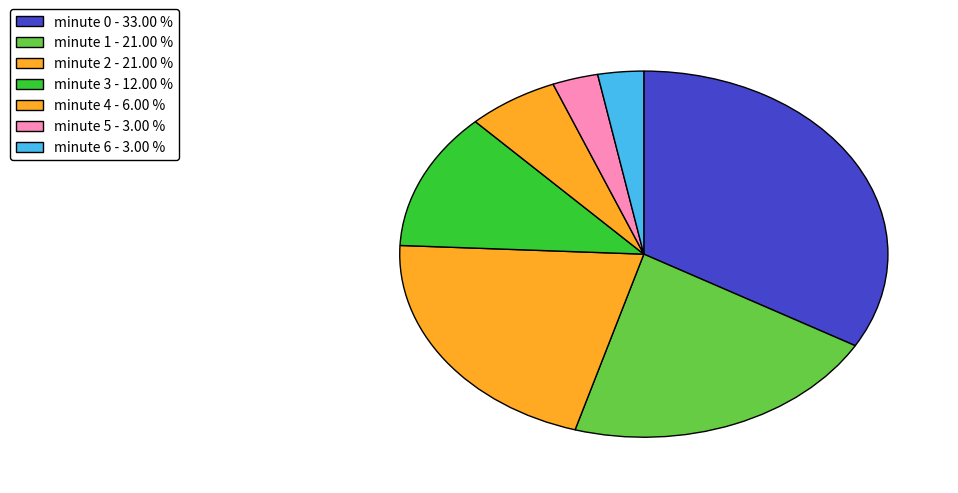

What percentage do minute 0 and minute 1 together represent?

54.5%